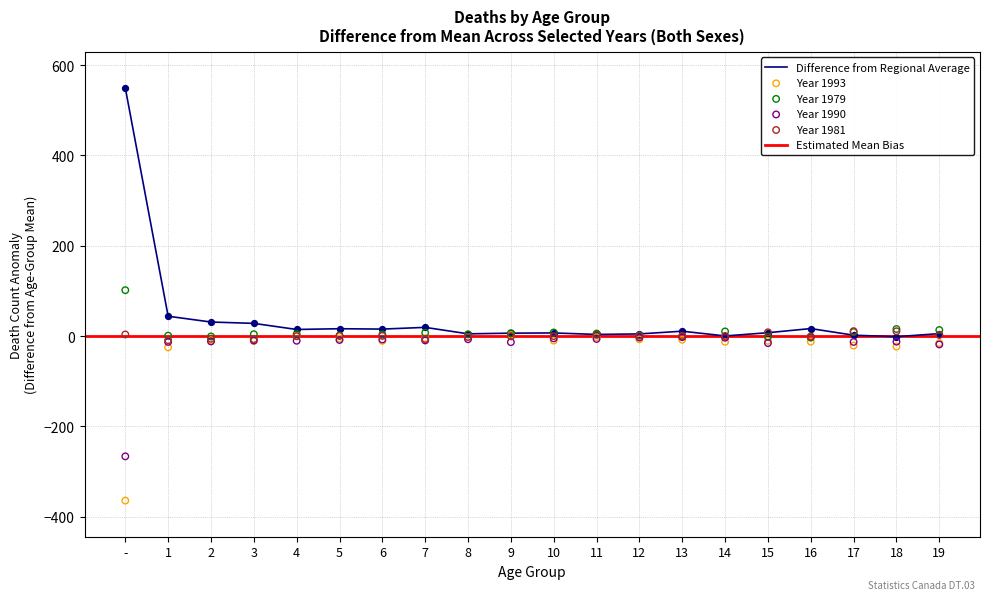

At which category is the sum across all series the highest?

-